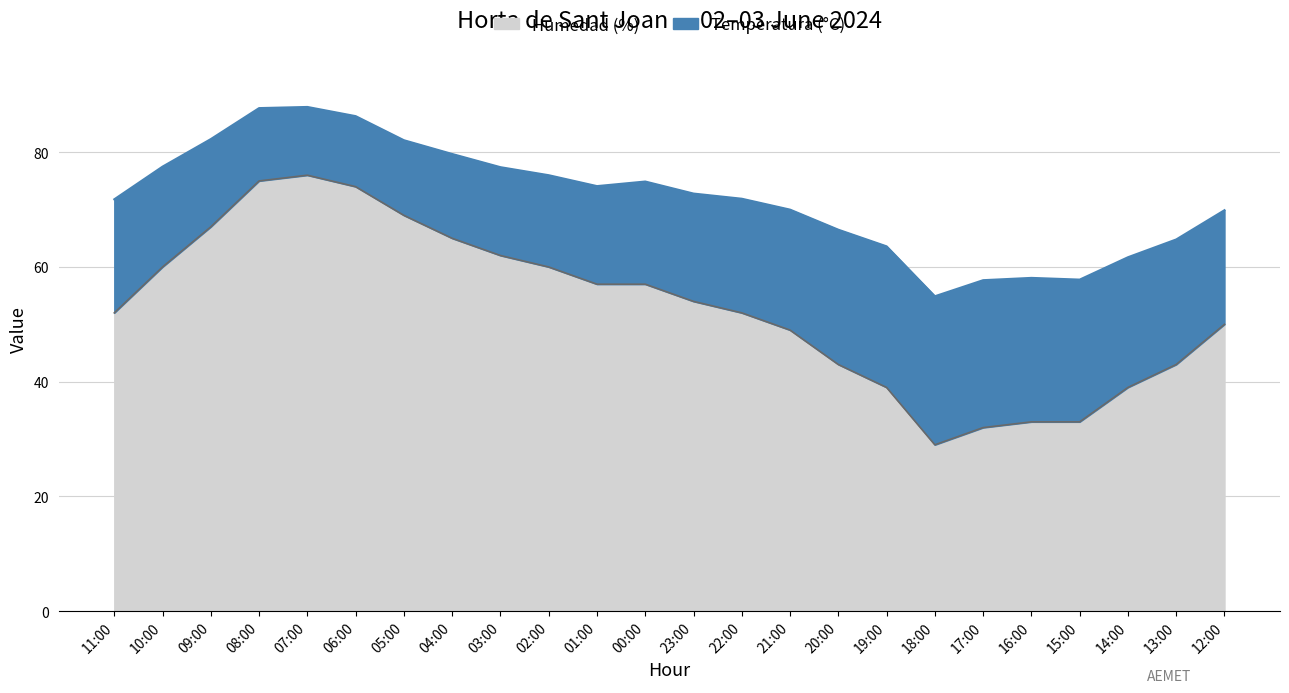

At 19:00, list the series in order from largest to smallest.

Humedad (%), Temperatura (°C)